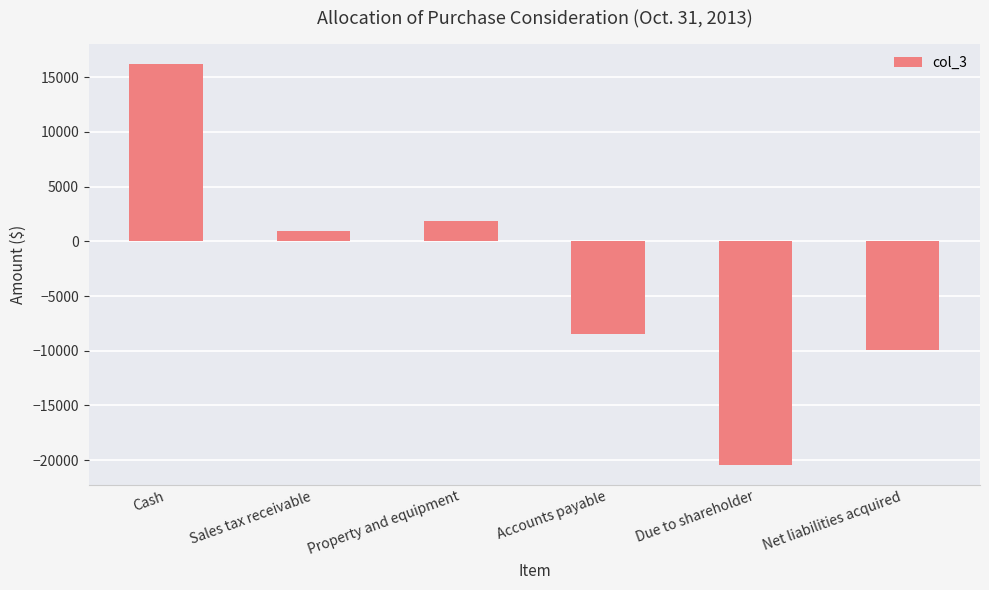

What is the change in value from Sales tax receivable to Accounts payable?

-9371